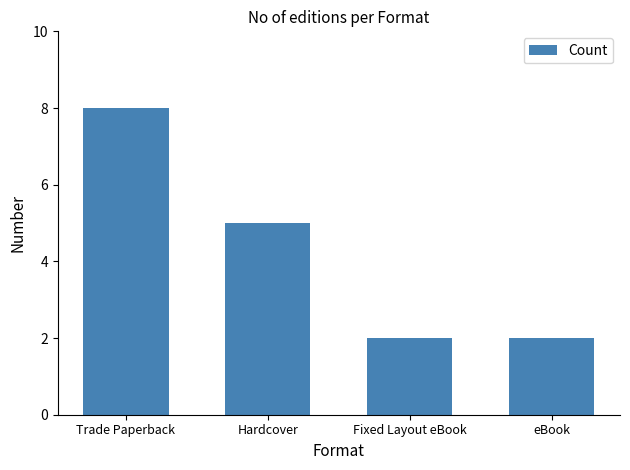

What is the change in value from Hardcover to Fixed Layout eBook?

-3